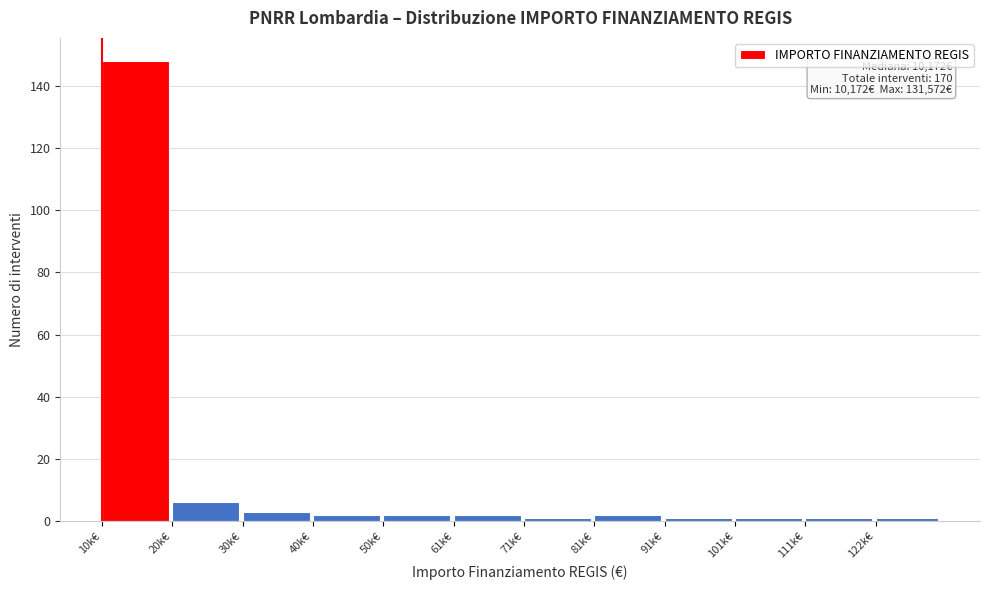

Reading left to right, transcribe all the data shown in this chart.

10k€=148	20k€=6	30k€=3	40k€=2	50k€=2	61k€=2	71k€=1	81k€=2	91k€=1	101k€=1	111k€=1	122k€=1